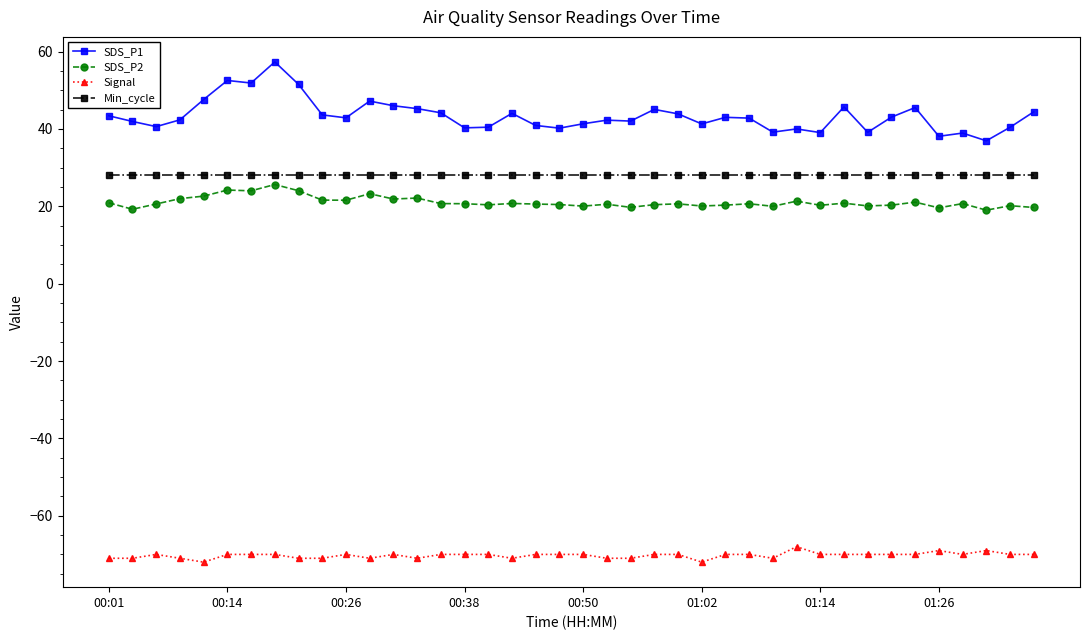

Does the chart display data point markers on the line(s)?

Yes